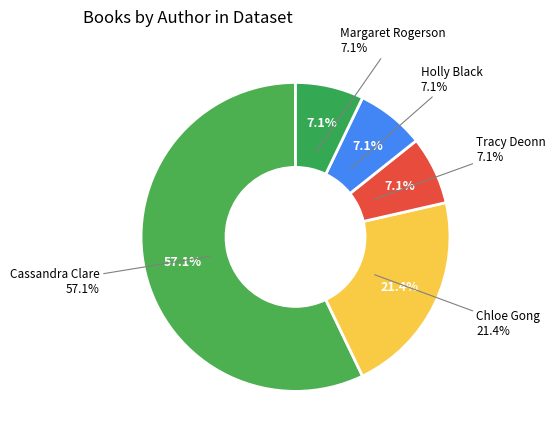

Is it true that Holly Black is 22% of the pie?

False